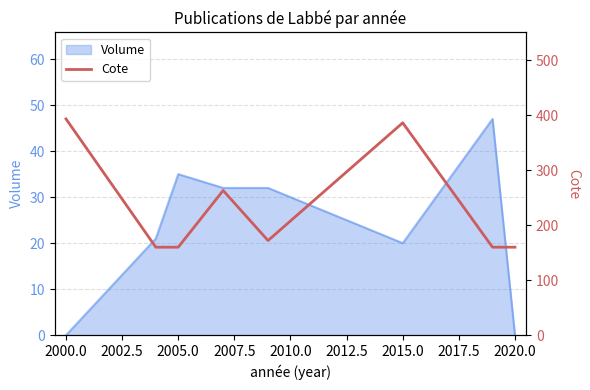

The Volume series shows 35 at 2005.0. True or false?

True